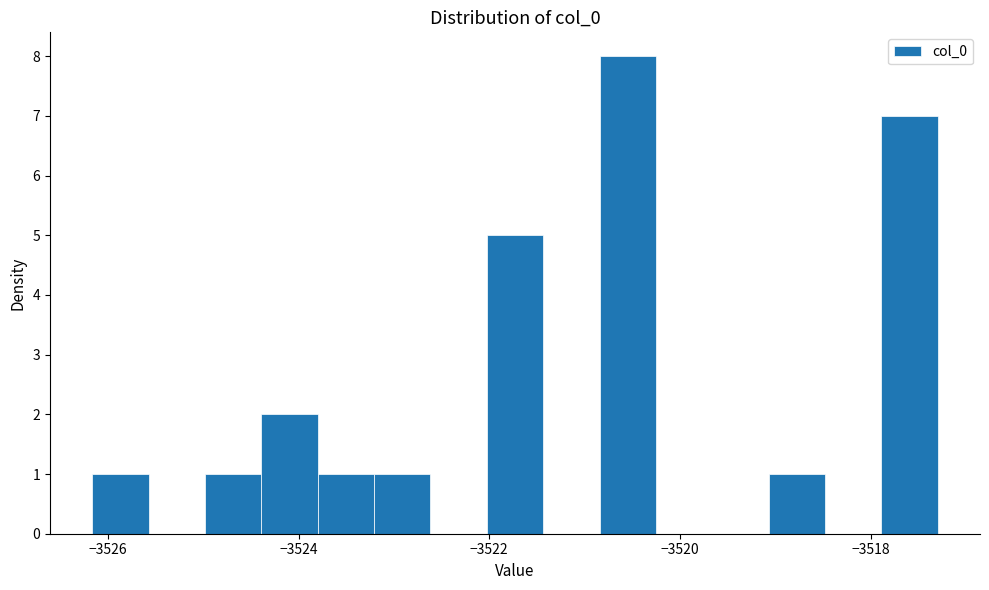

Read against the x-axis, roughly where is the centre of the tallest bar?

-3520.6